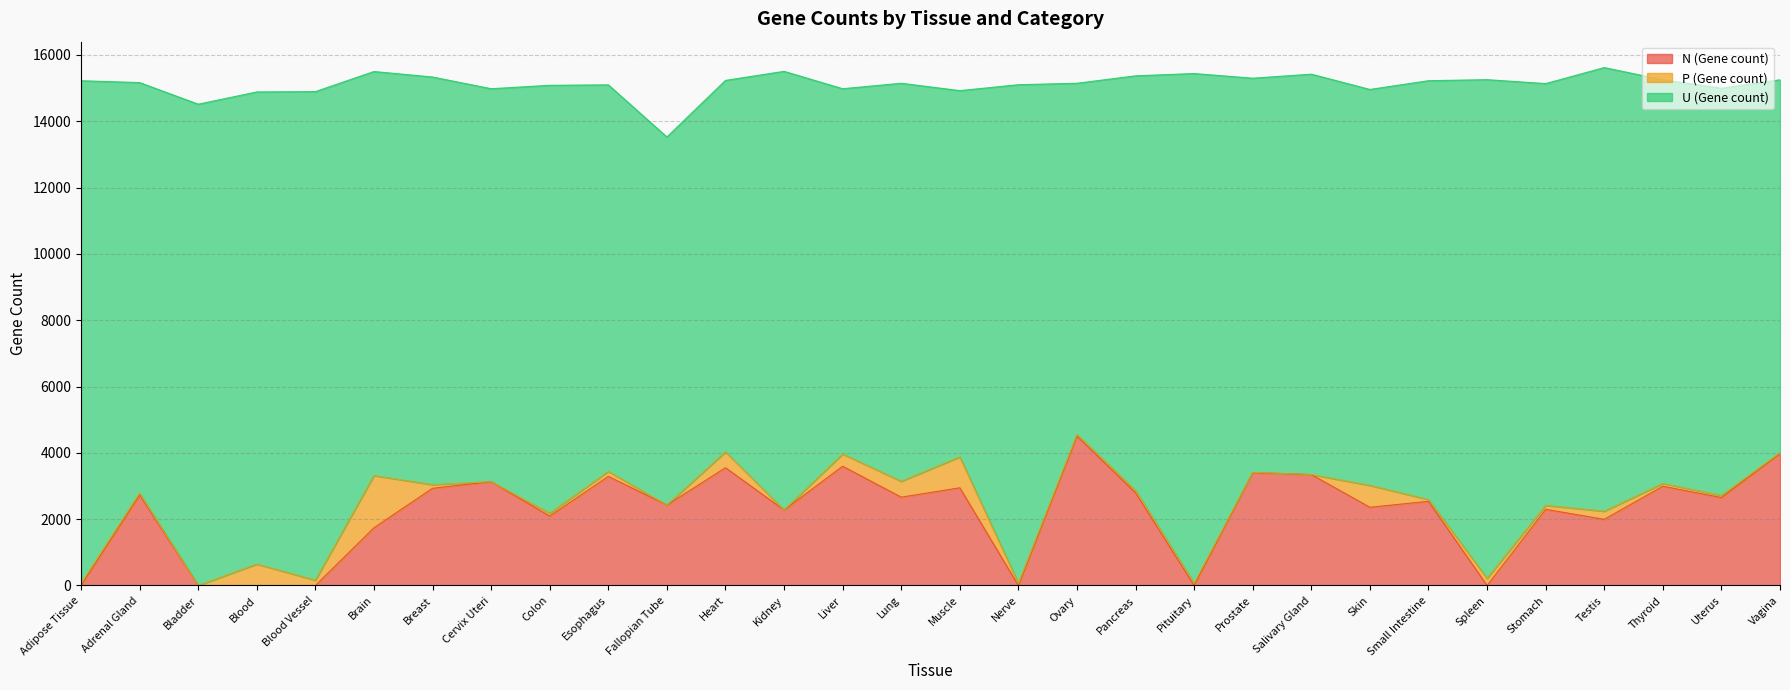

How many intersections are there between N (Gene count) and P (Gene count)?

8